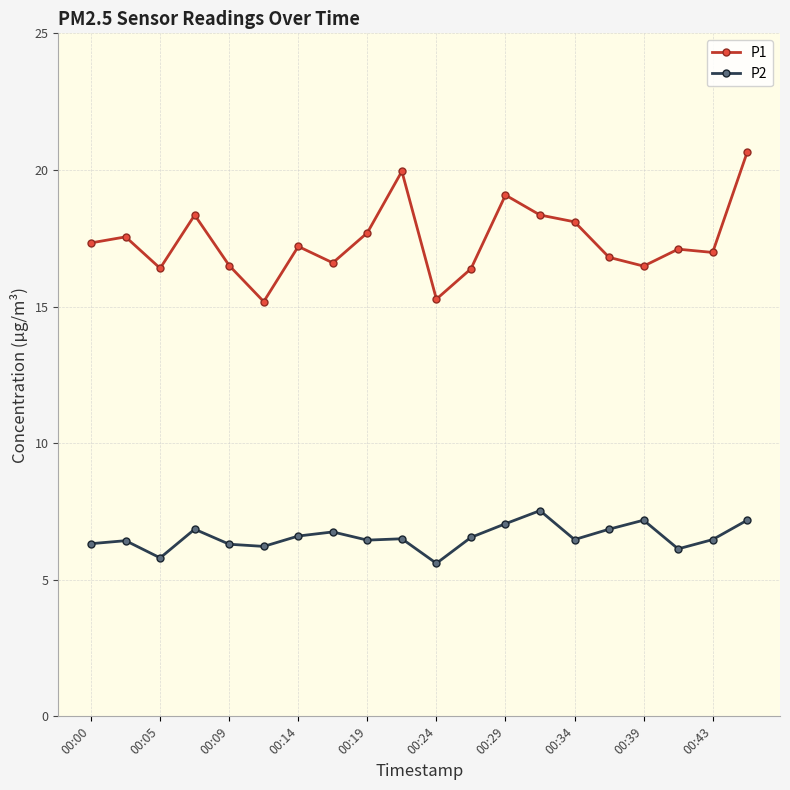

Rank the series by their maximum value, from highest to lowest.

P1, P2